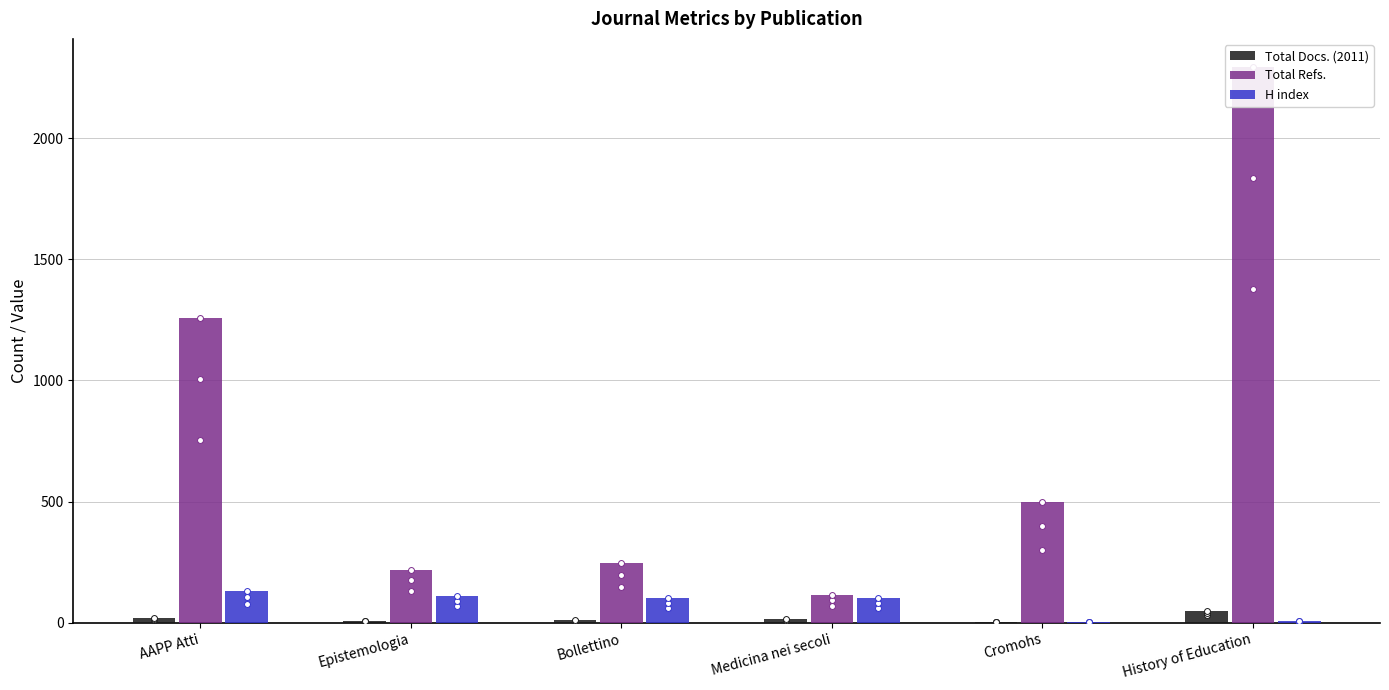

At which category is the sum across all series the highest?

History of Education